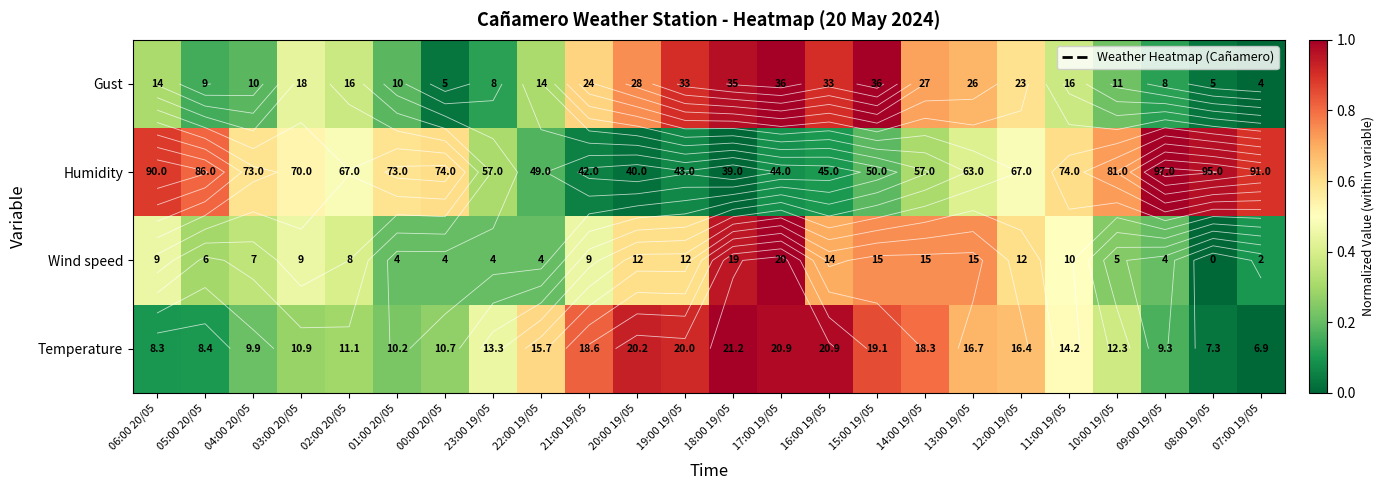

Is it true that Wind speed equals 0.2 at 06:00 20/05?

False